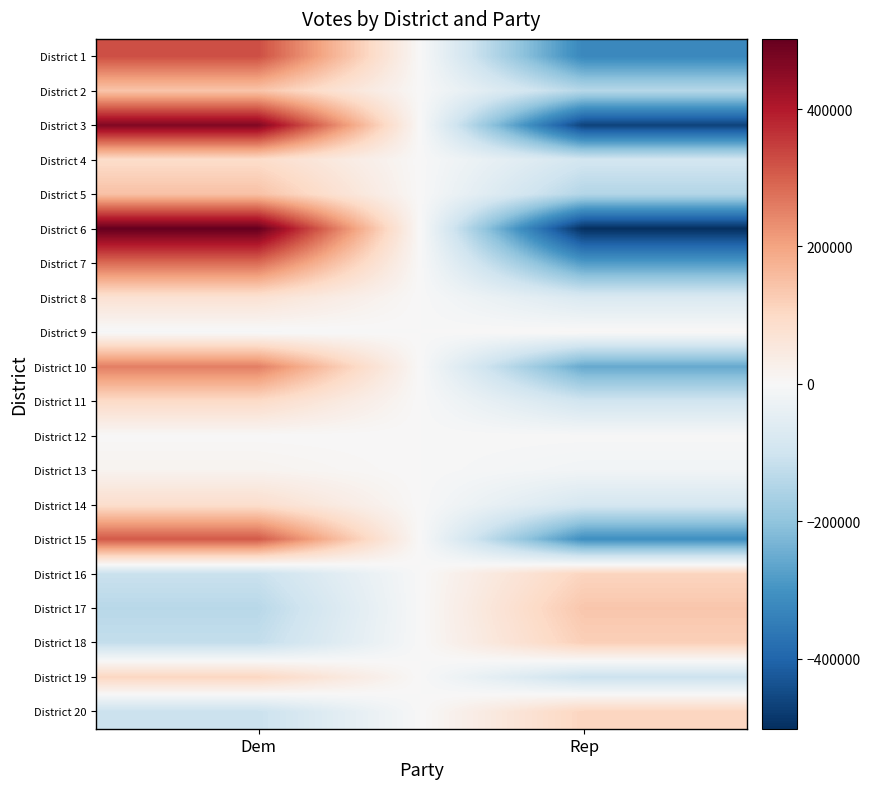

Reading right to left, extract all data points from this chart.

District 1: Rep=-324636	Dem=324636
District 2: Rep=-142494	Dem=142494
District 3: Rep=-466007	Dem=466007
District 4: Rep=-91985	Dem=91985
District 5: Rep=-147244	Dem=147244
District 6: Rep=-502086	Dem=502086
District 7: Rep=-281891	Dem=281891
District 8: Rep=-73670	Dem=73670
District 9: Rep=6187	Dem=-6187
District 10: Rep=-255566	Dem=255566
District 11: Rep=-97184	Dem=97184
District 12: Rep=-1268	Dem=1268
District 13: Rep=-15854	Dem=15854
District 14: Rep=-85573	Dem=85573
District 15: Rep=-309762	Dem=309762
District 16: Rep=109868	Dem=-109868
District 17: Rep=138064	Dem=-138064
District 18: Rep=120906	Dem=-120906
District 19: Rep=-107434	Dem=107434
District 20: Rep=109488	Dem=-109488